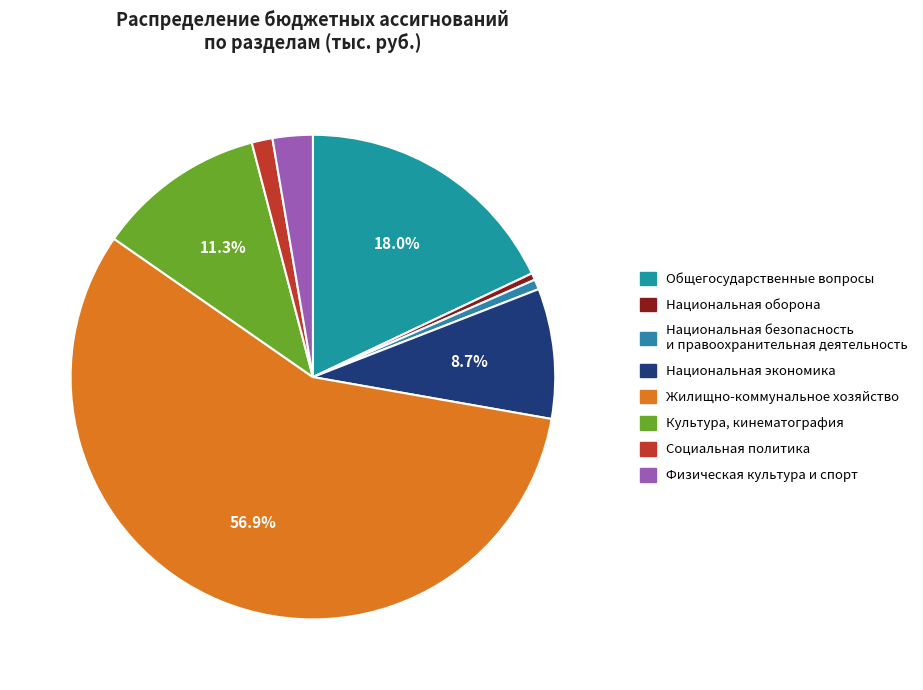

To the nearest percent, what is the average slice percentage?

12%